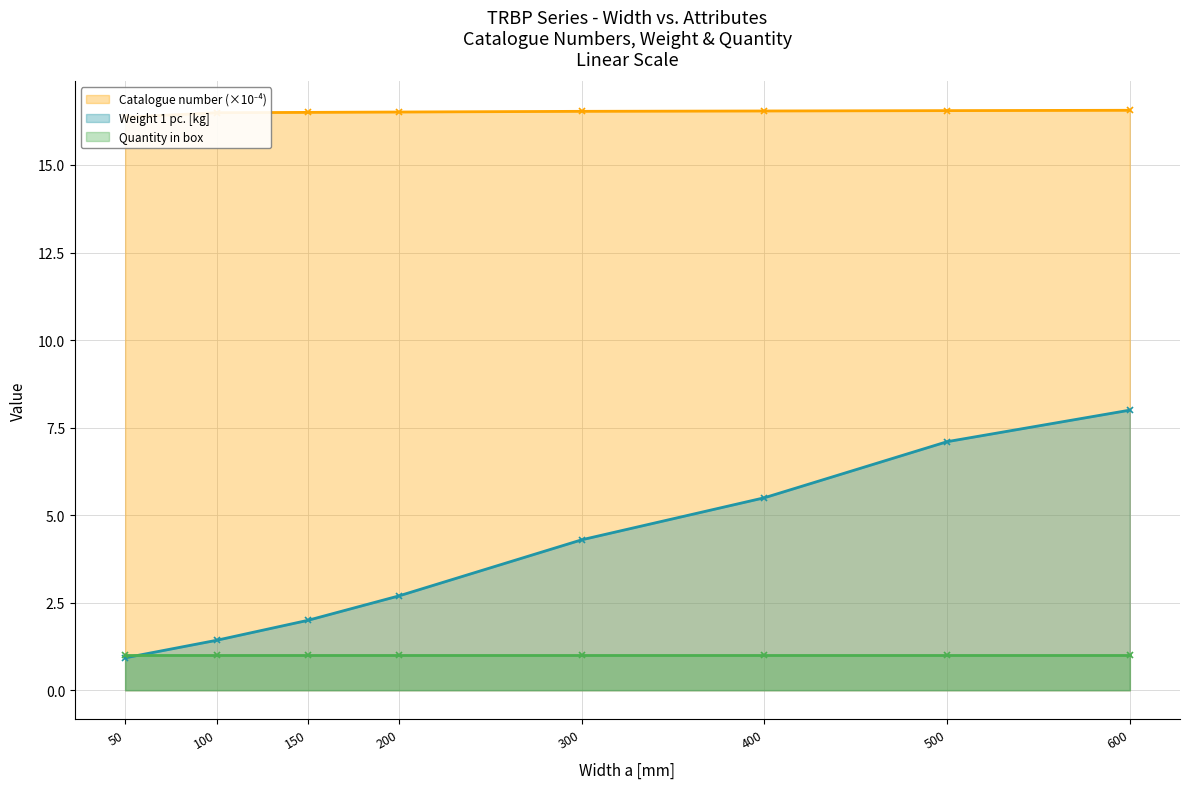

At how many categories does at least one series exceed 4?

8